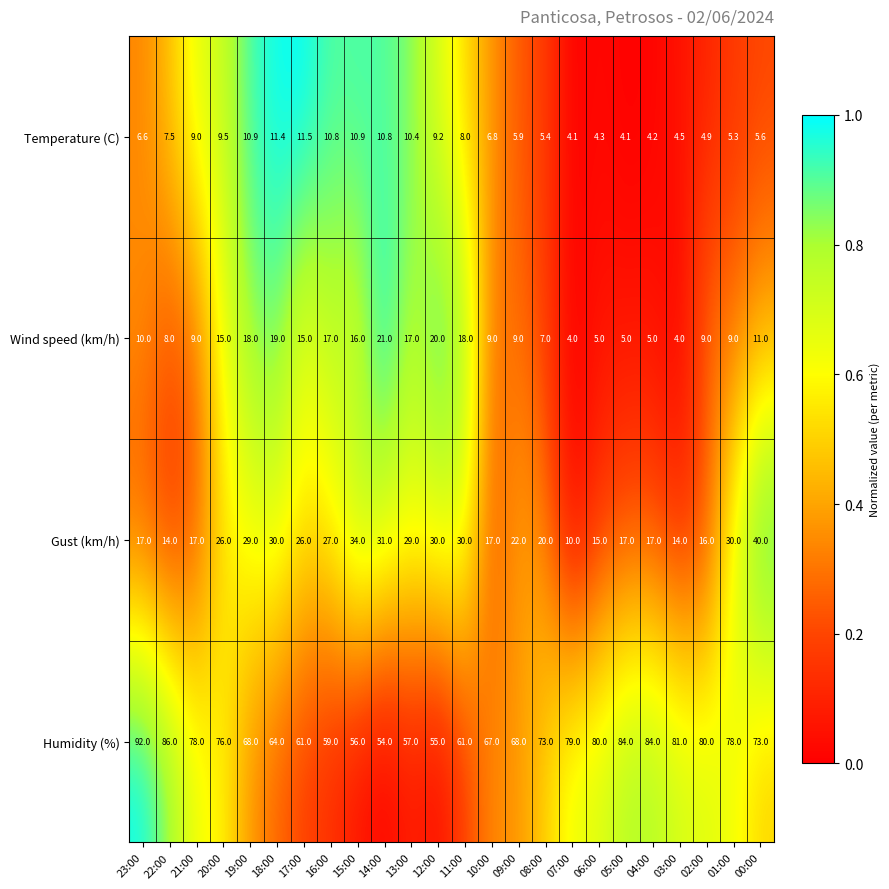

What is the total value across all series at 12:00?

114.2